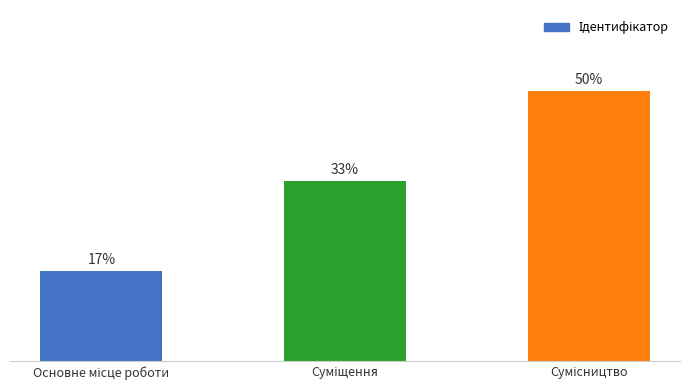

Does the chart contain any negative values?

No